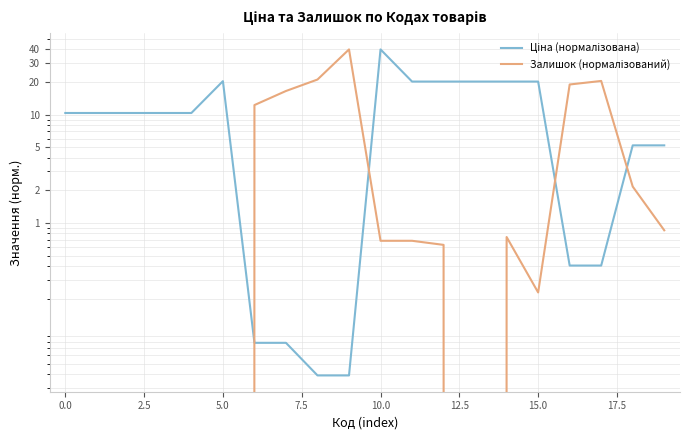

At how many categories does at least one series exceed 33?

2